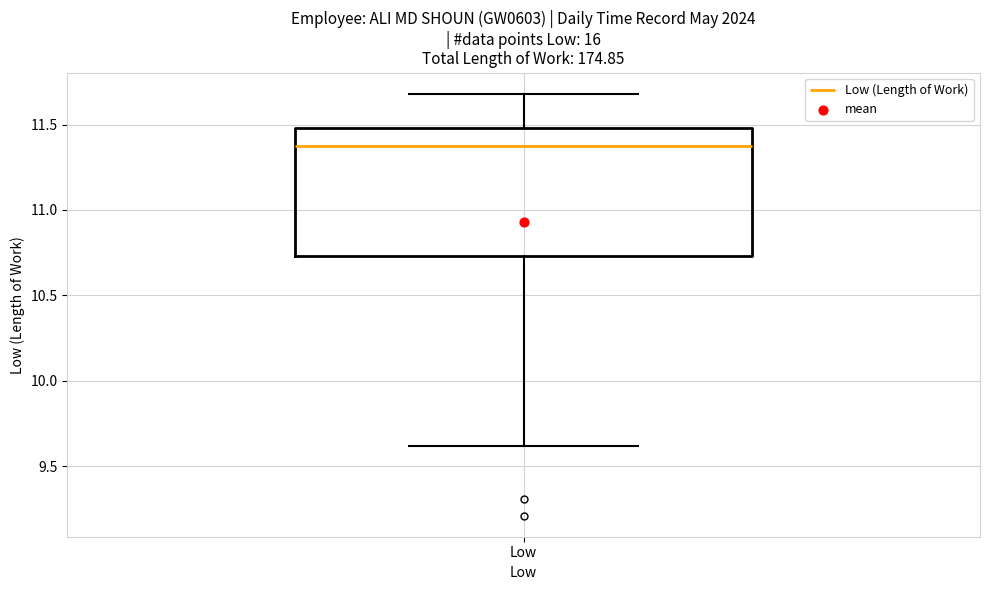

Where does the lower whisker of the box for Low end on the y-axis? The values are not printed on the chart, so give them approximately, as read against the axis.

9.60